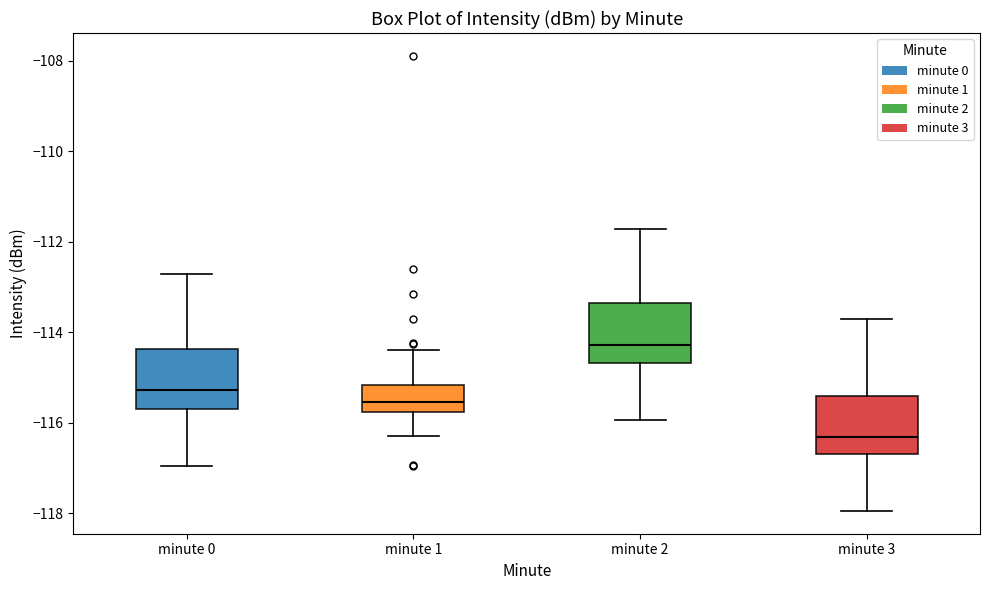

Where does the upper whisker of the box for minute 1 end on the y-axis? The values are not printed on the chart, so give them approximately, as read against the axis.

-114.4